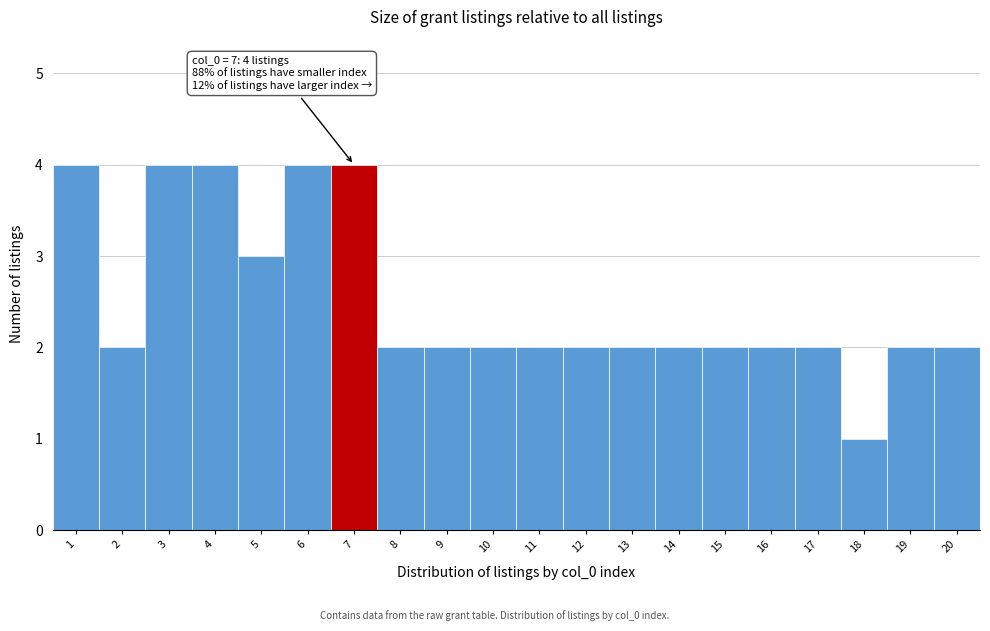

Reading left to right, transcribe all the data shown in this chart.

1=4	2=2	3=4	4=4	5=3	6=4	7=4	8=2	9=2	10=2	11=2	12=2	13=2	14=2	15=2	16=2	17=2	18=1	19=2	20=2